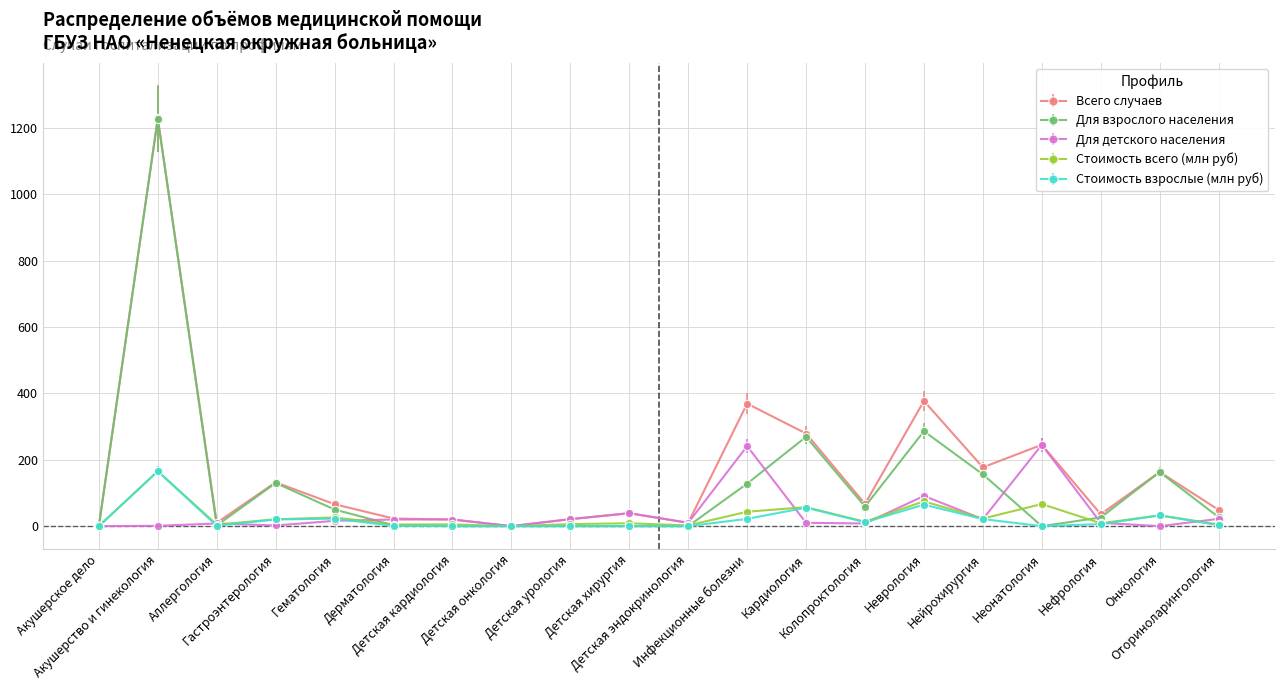

What is the difference between the maximum and minimum values in the Всего случаев series?

1228.0